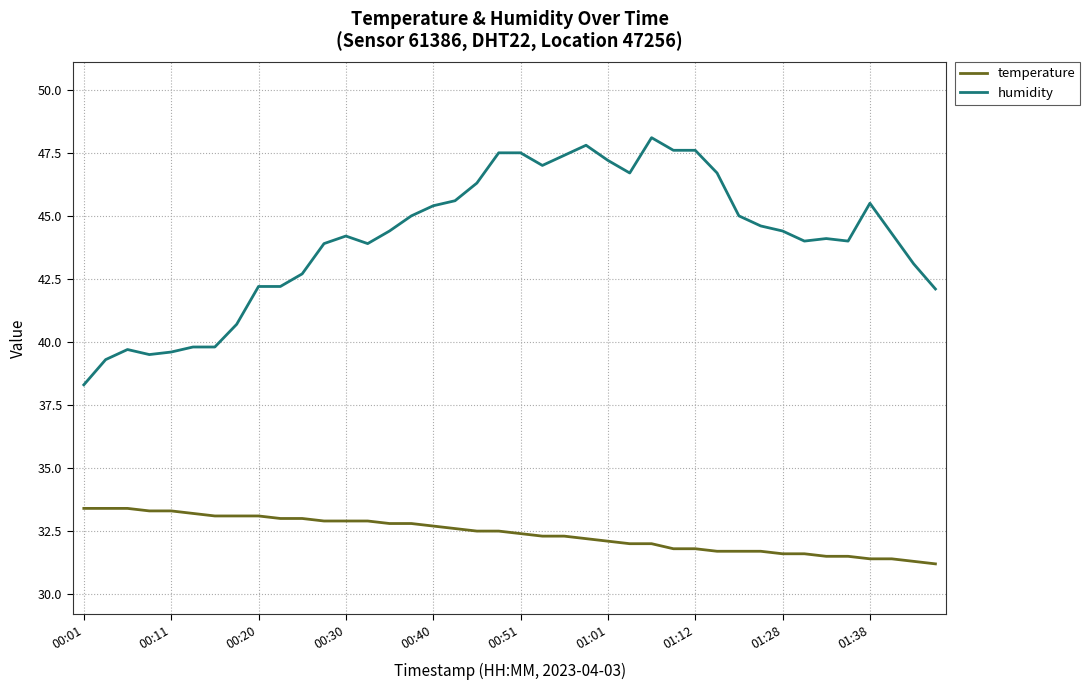

True or false: temperature and humidity cross at least once.

False